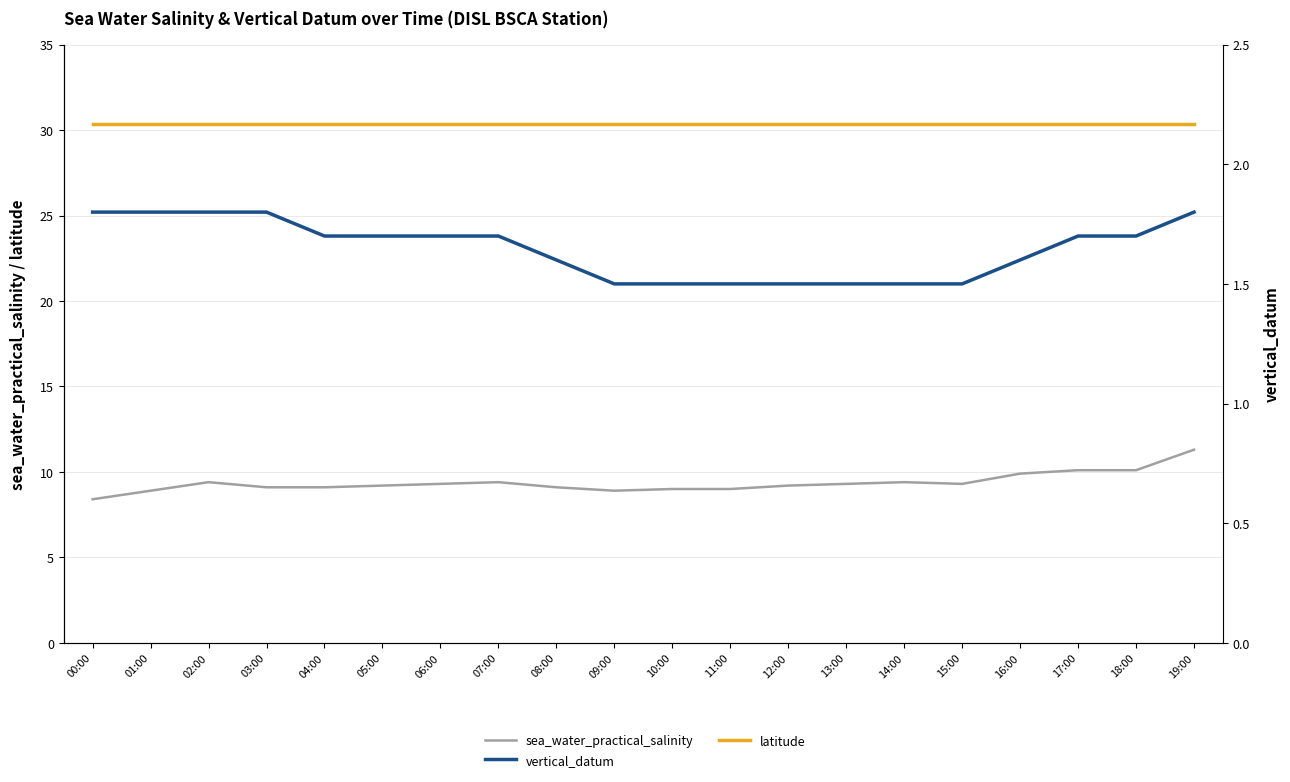

What are all the series names shown in the legend?

sea_water_practical_salinity, latitude, vertical_datum